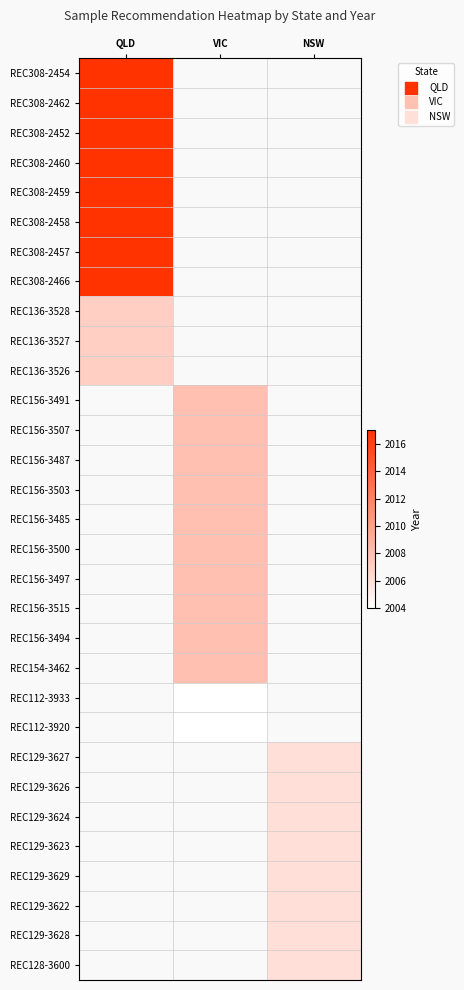

What is the difference between the highest and lowest values at QLD?

10.0